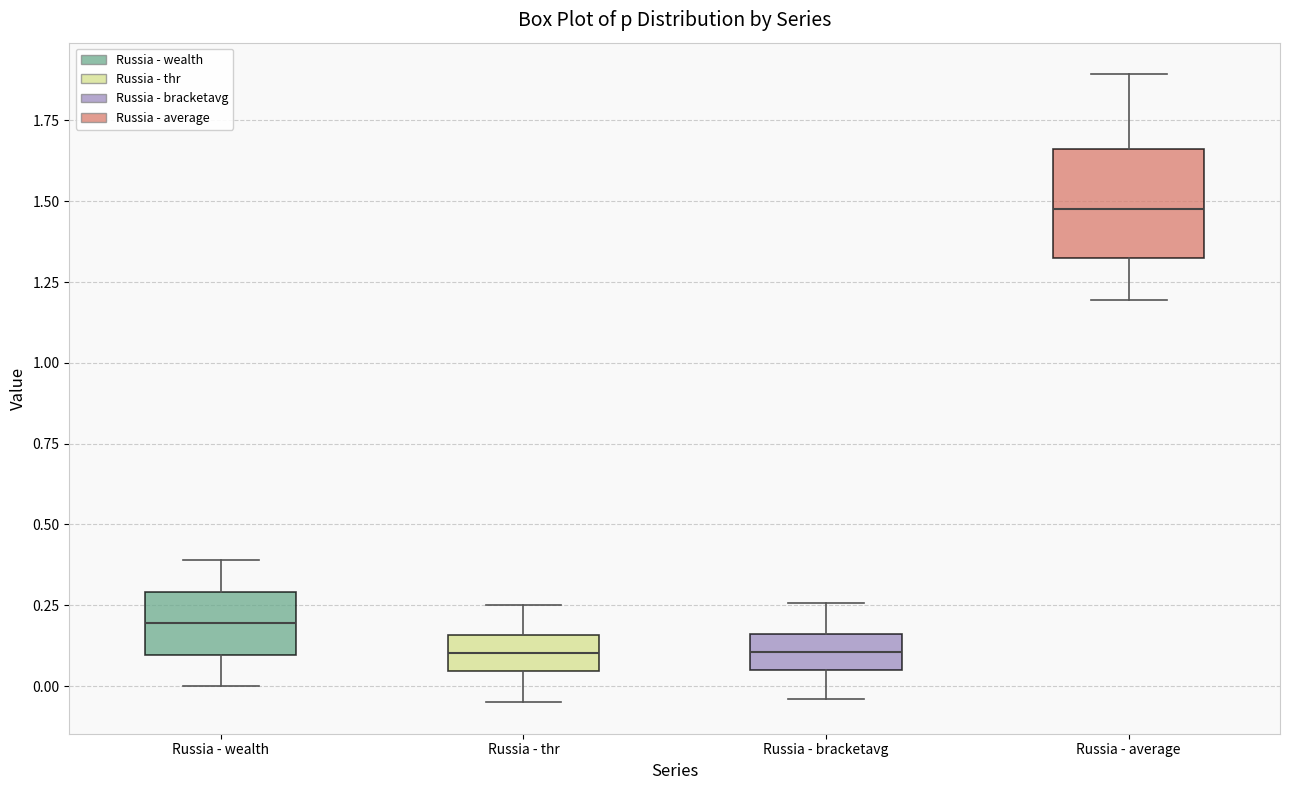

Which box is the tallest, from its lower edge to its upper edge?

Russia - average